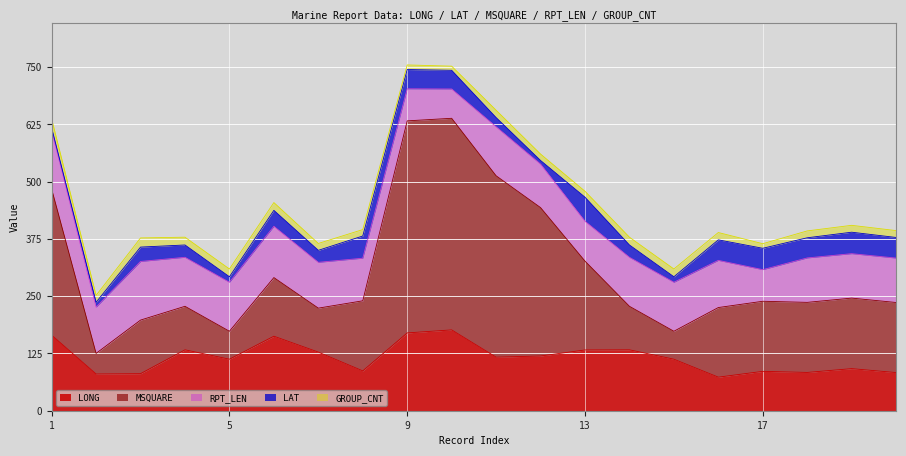

What is the difference between the LONG values at 7 and 13?

4.7